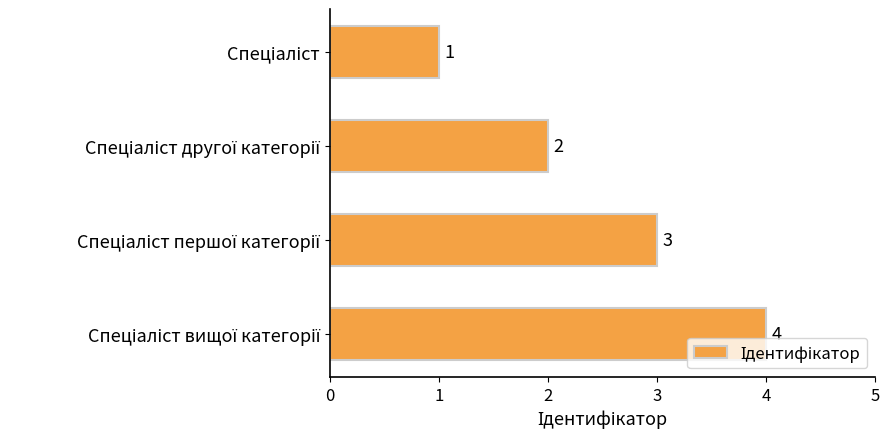

What is the difference between the maximum and minimum values?

3